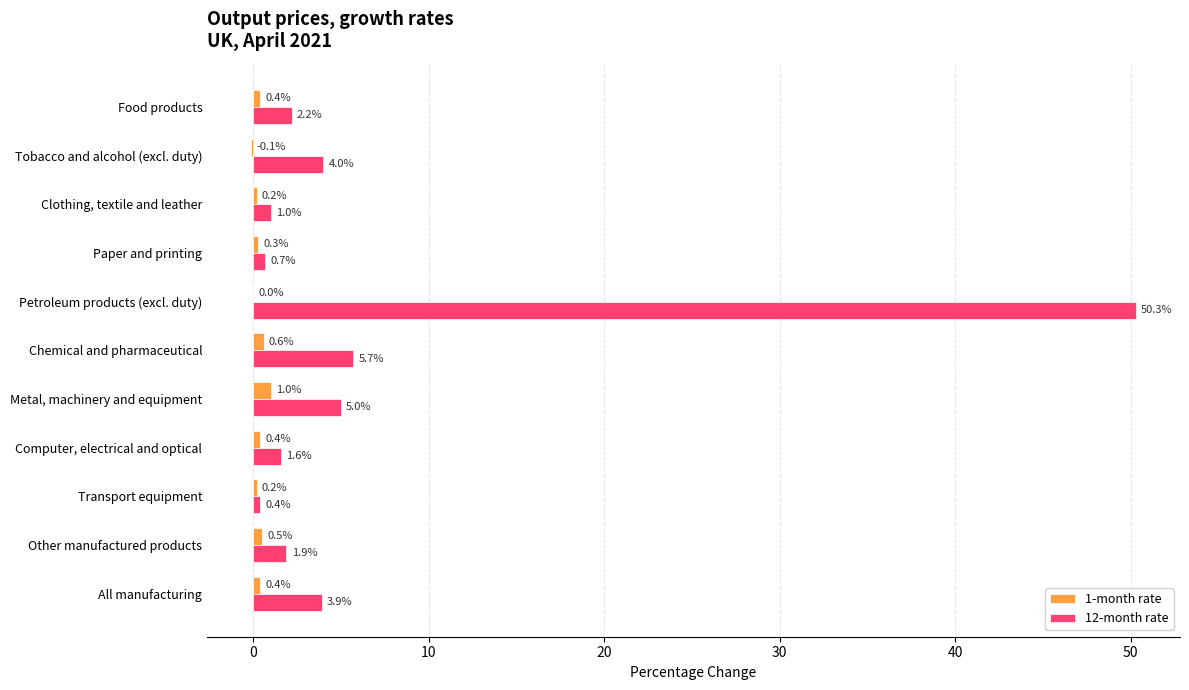

What is the highest value of the 12-month rate series?

50.3